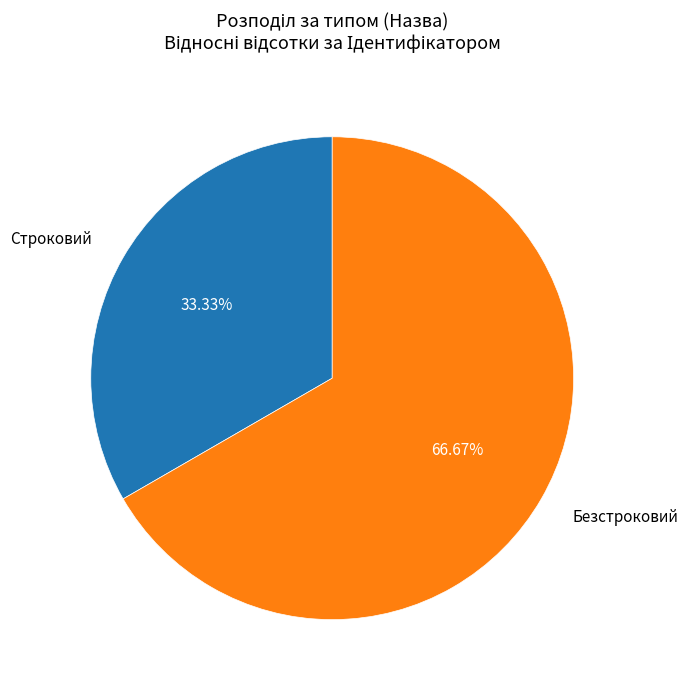

Combined, what portion of the pie is Безстроковий and Строковий?

100.0%